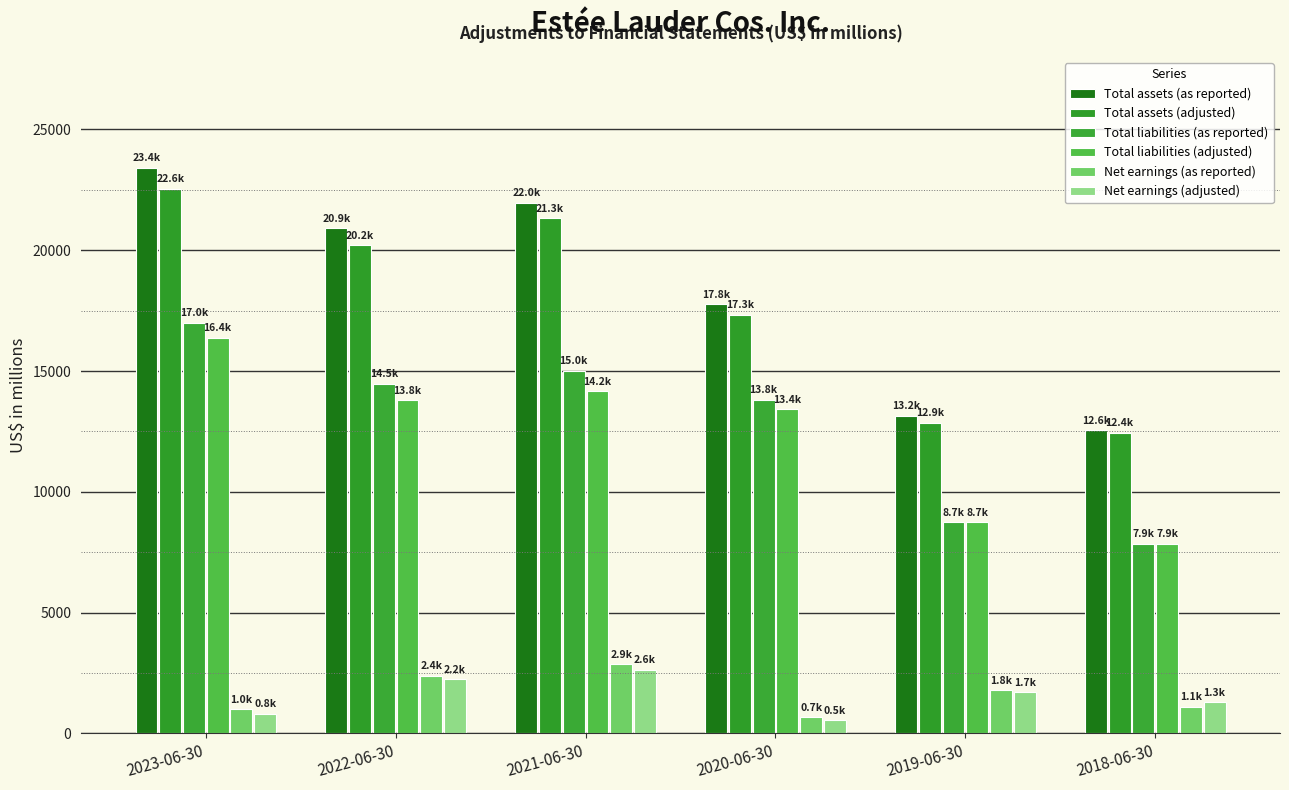

Rank the series at 2018-06-30 from highest to lowest value.

Total assets (as reported), Total assets (adjusted), Total liabilities (as reported), Total liabilities (adjusted), Net earnings (adjusted), Net earnings (as reported)